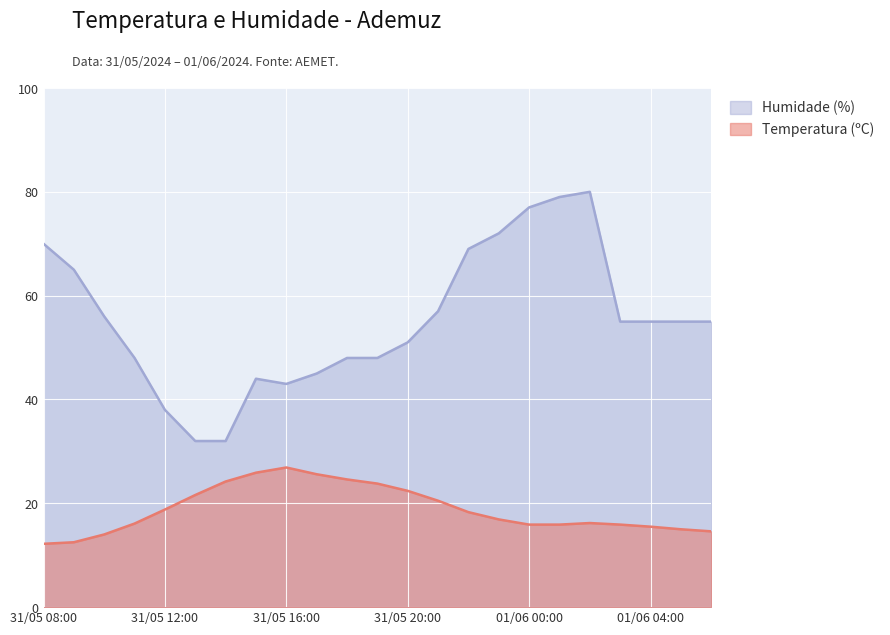

What value does the Humidade (%) series have at 01/06 03:00?

55.0